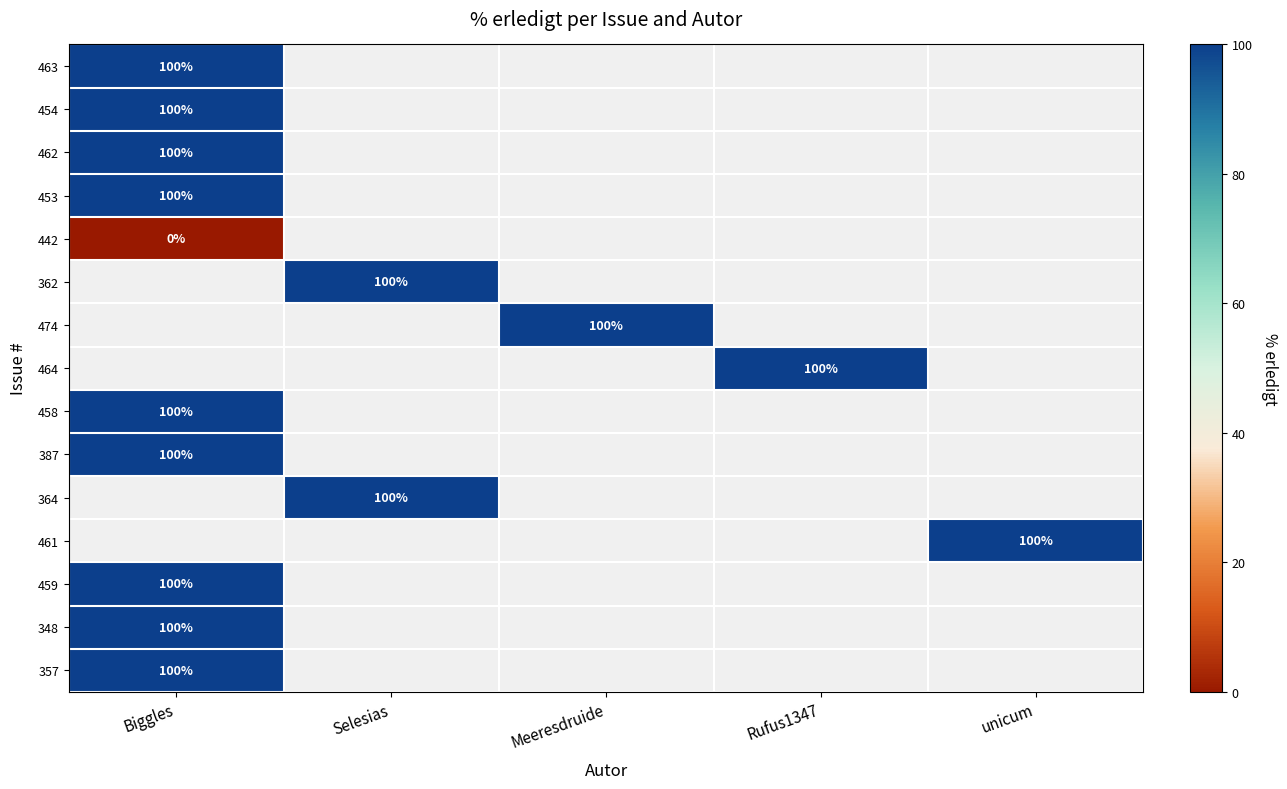

The 362 series shows 139 at Selesias. True or false?

False